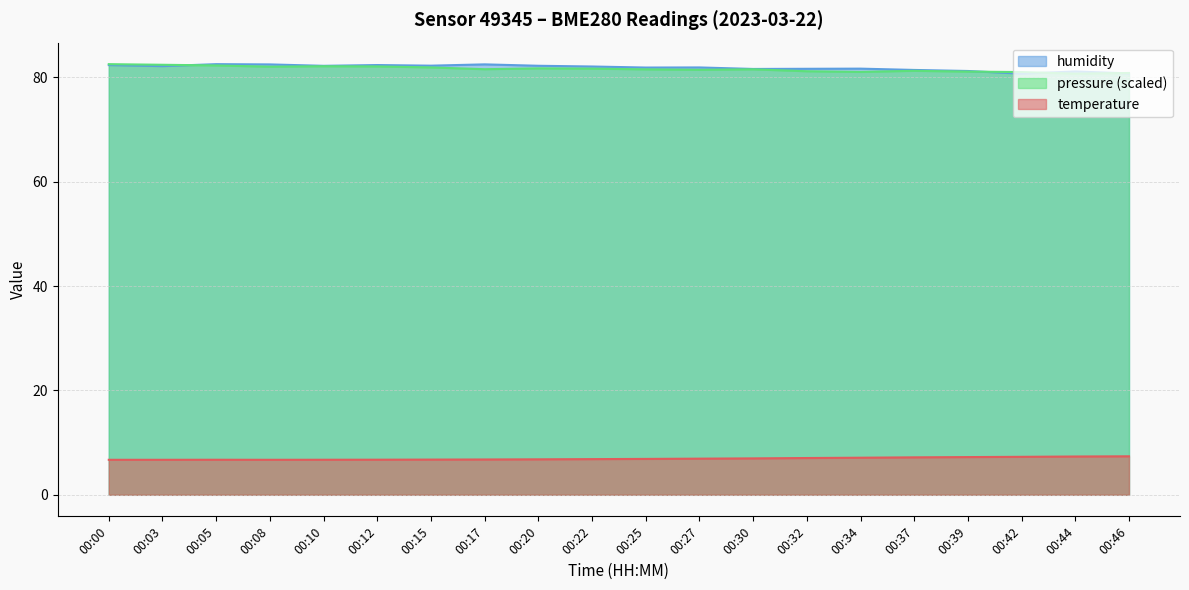

At 00:42, list the series in order from smallest to largest.

temperature, humidity, pressure_norm